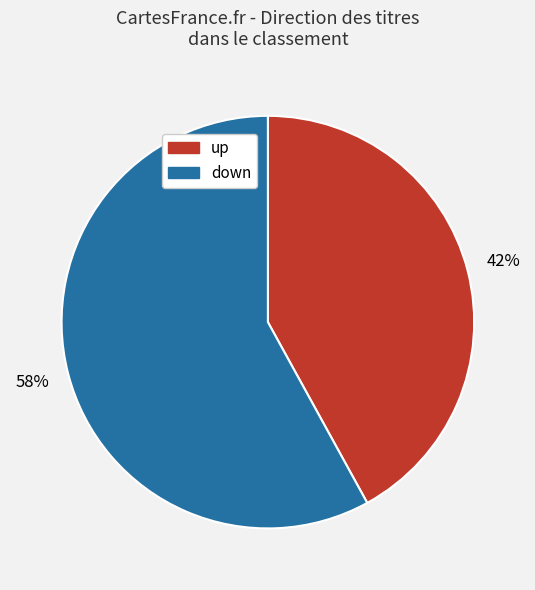

Which slice is the largest?

down